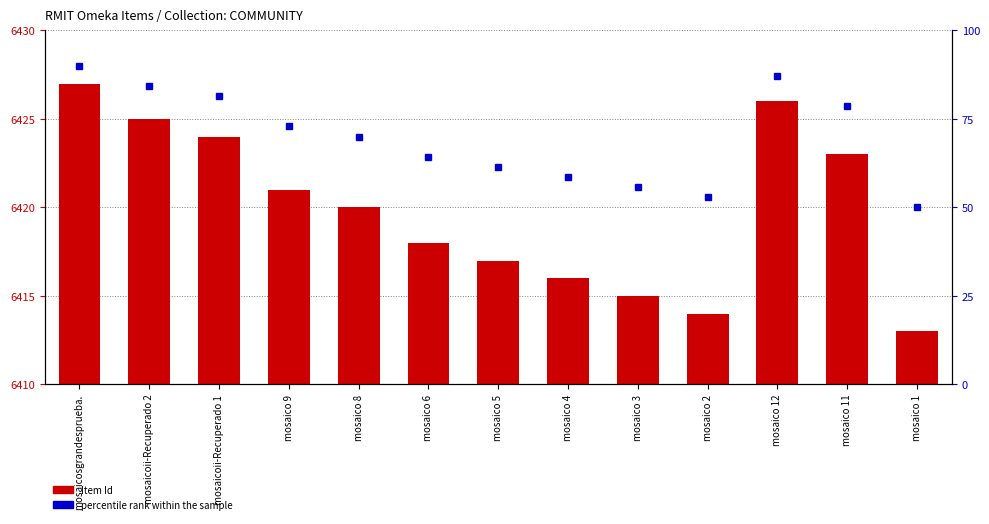

What are all the series names shown in the legend?

Item Id, percentile rank within the sample